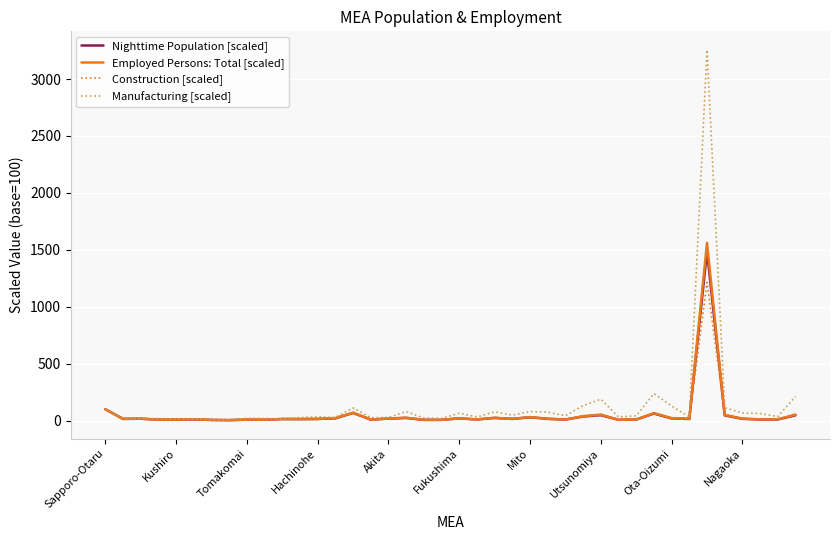

What is the greatest value displayed?

3256.3